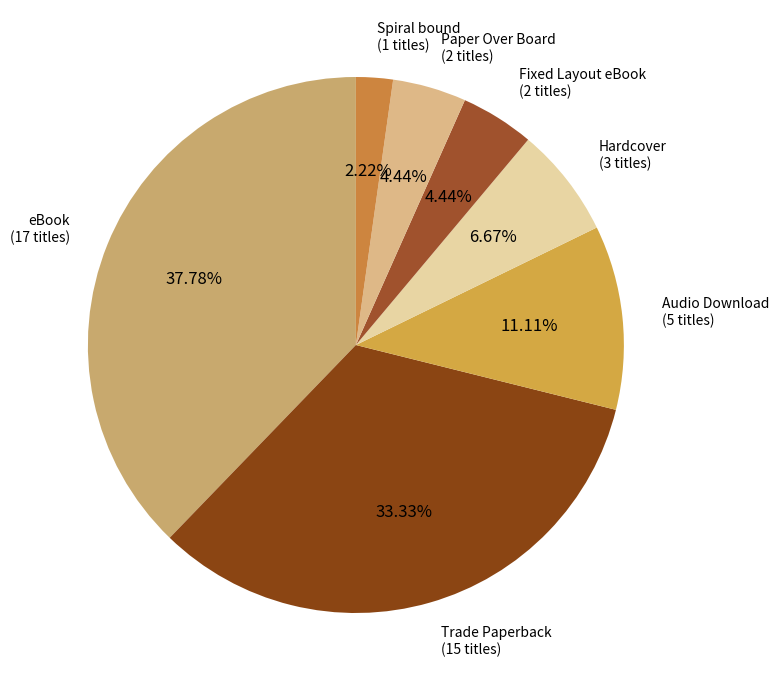

Combined, what portion of the pie is Fixed Layout eBook and Trade Paperback?

37.8%